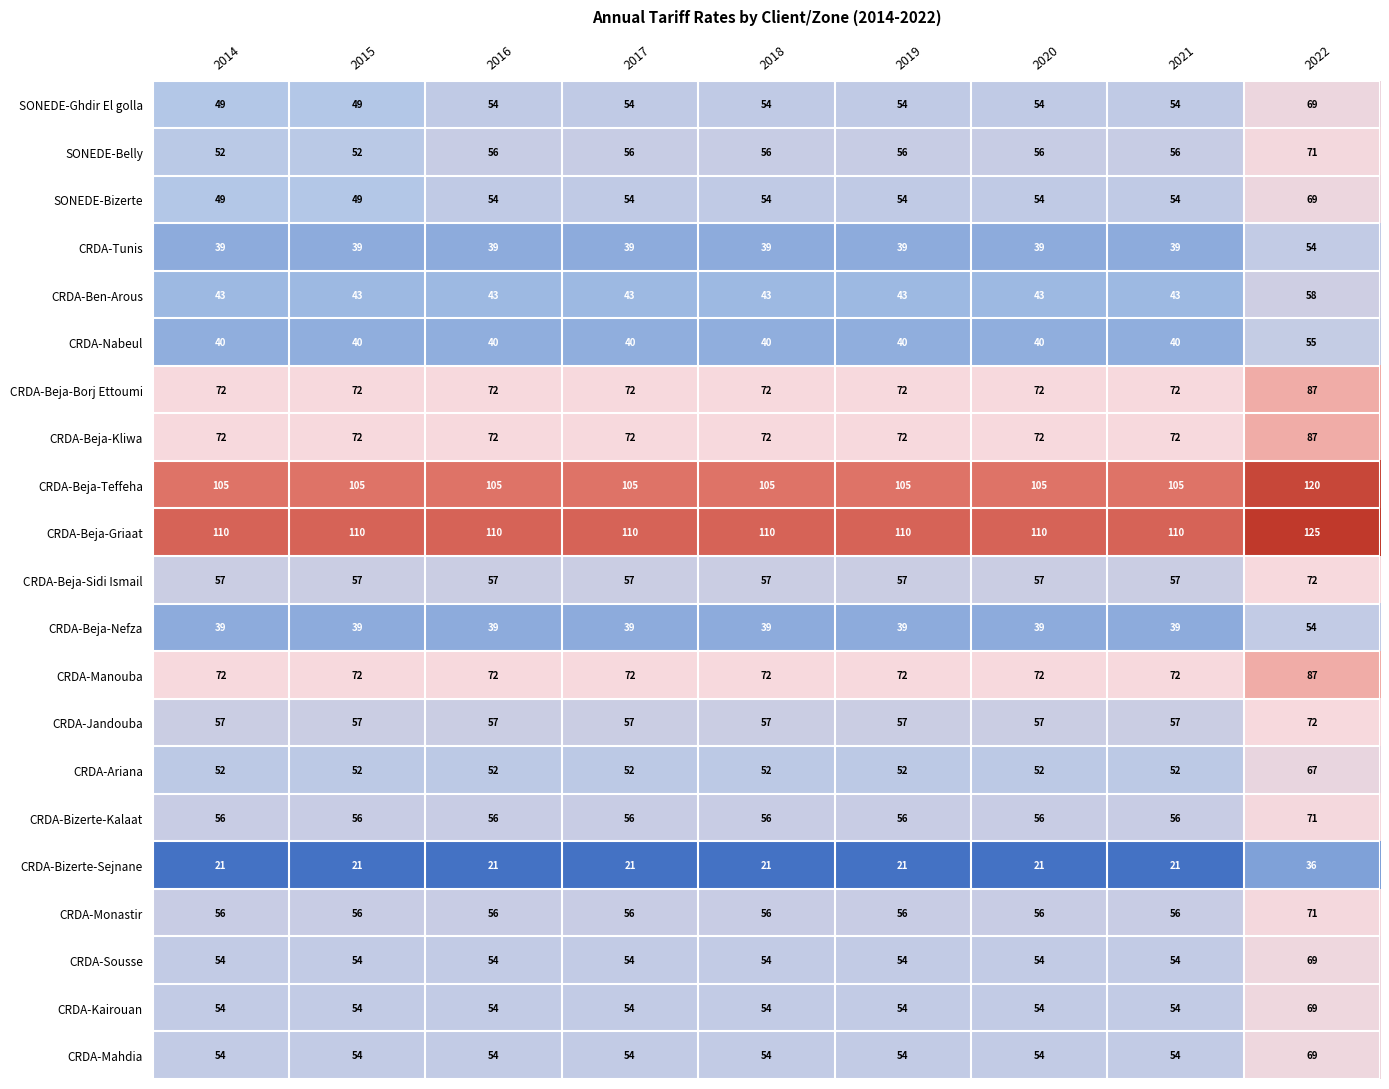

Is the value of CRDA-Mahdia at 2015 greater than the value of CRDA-Bizerte-Kalaat at 2022?

No